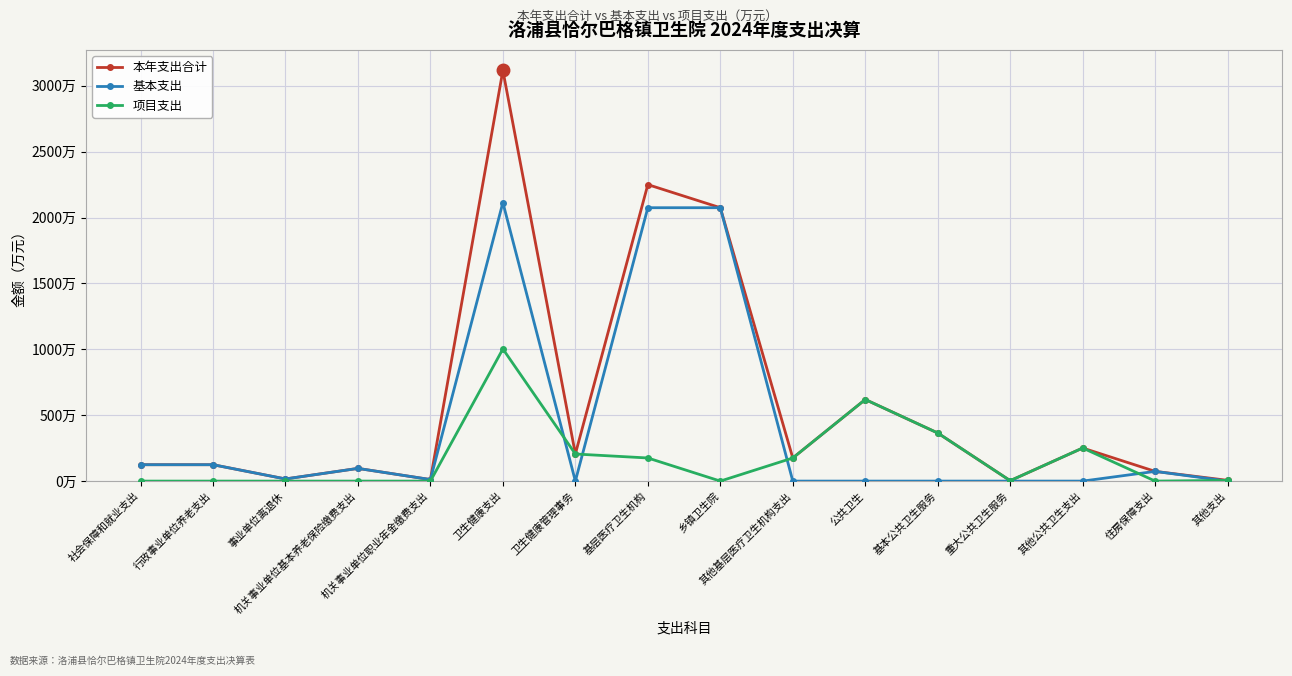

Is the value of 基本支出 at 基本公共卫生服务 greater than the value of 本年支出合计 at 社会保障和就业支出?

No